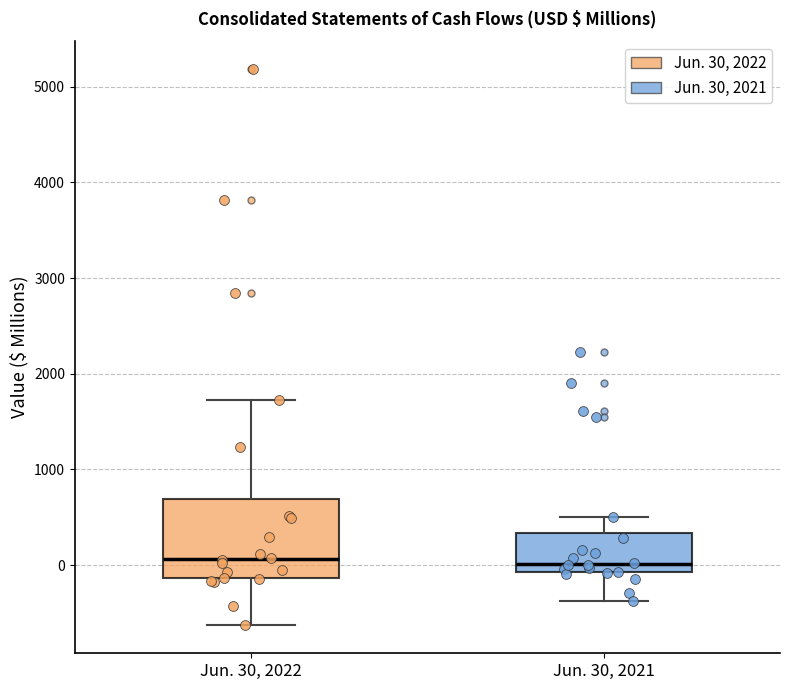

Comparing the boxes themselves (not the whiskers), which one is the tallest?

Jun. 30, 2022